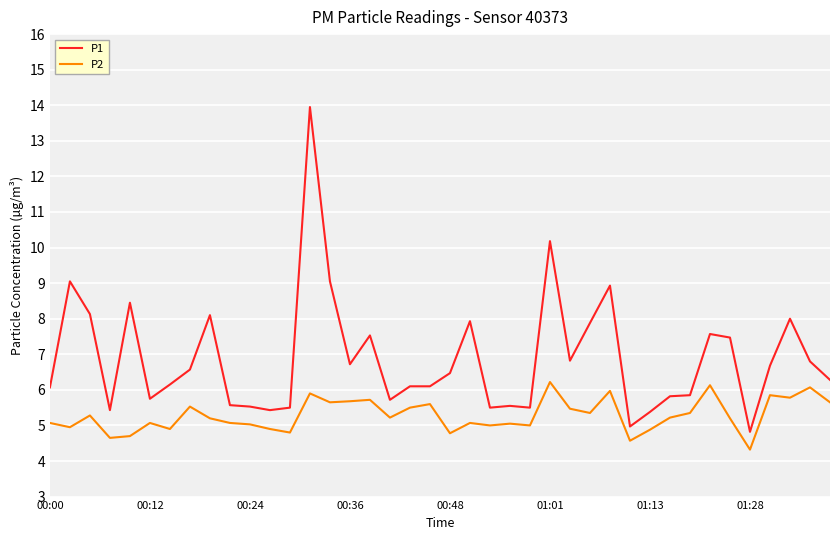

Which series has the largest total across all categories?

P1